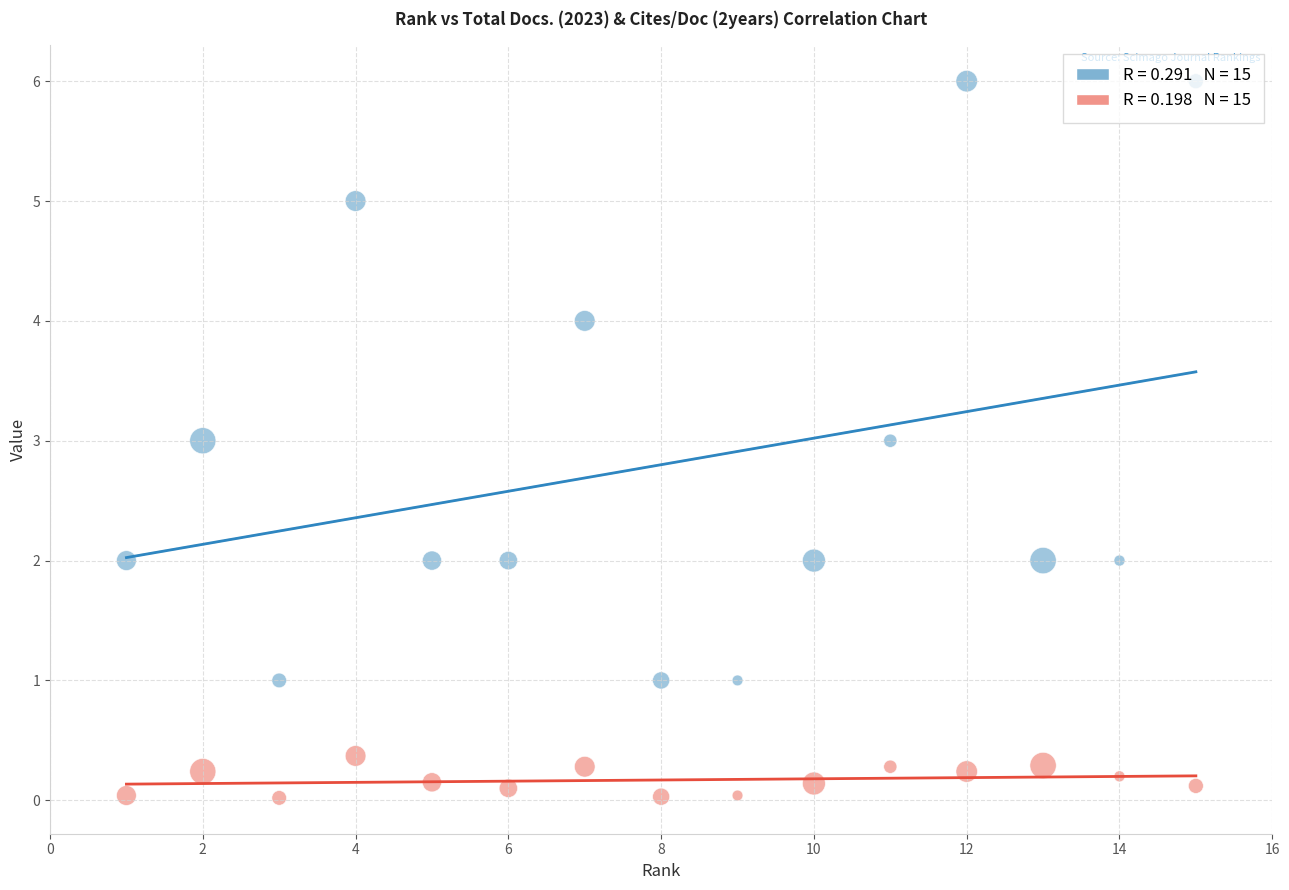

Across all data points, what is the range of Y values (max minus min)?

6.0